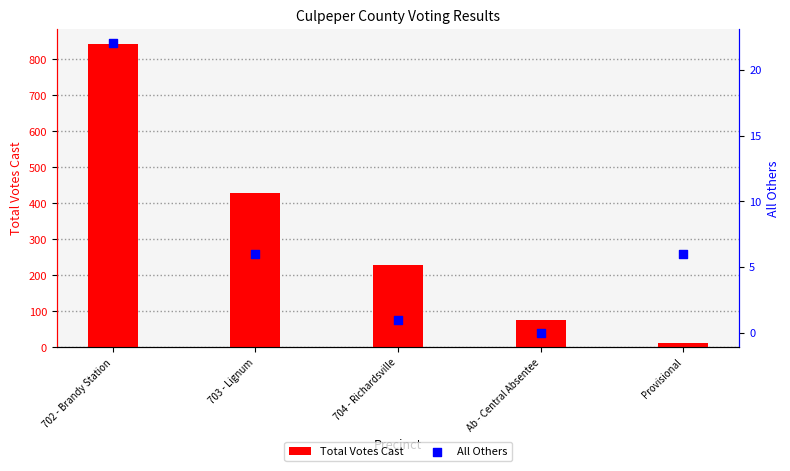

Which series reaches the maximum Y coordinate?

Total Votes Cast